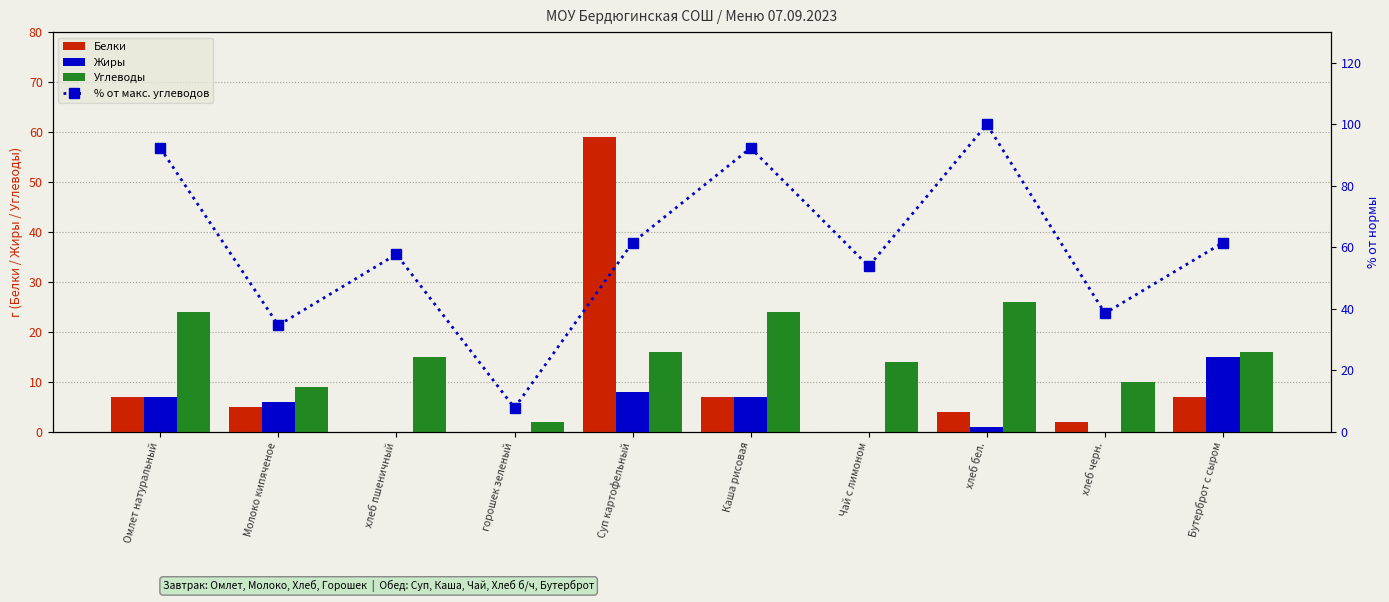

What are all the series names shown in the legend?

Белки, Жиры, Углеводы, % от макс. углеводов